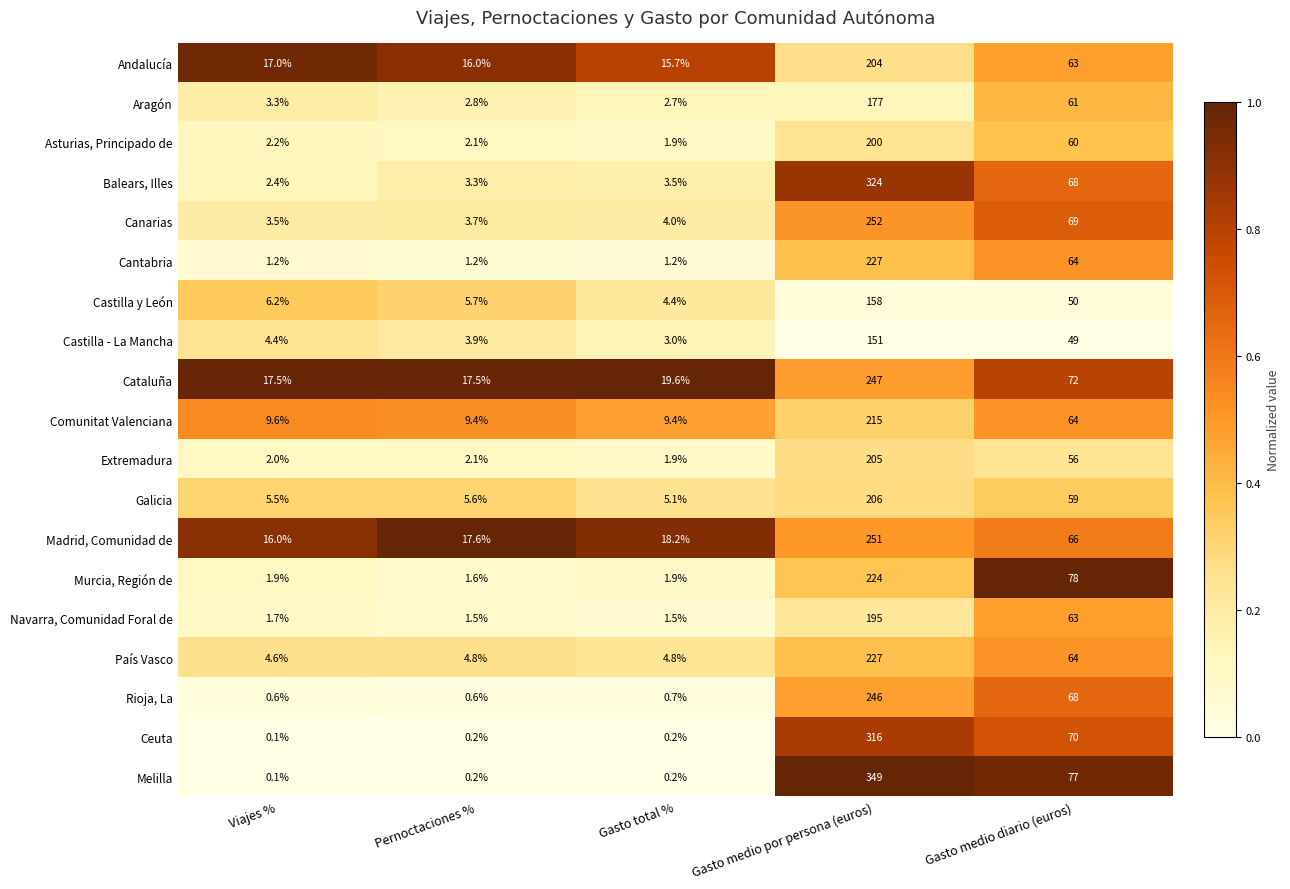

At which category is the sum across all series the highest?

Gasto medio por persona (euros)